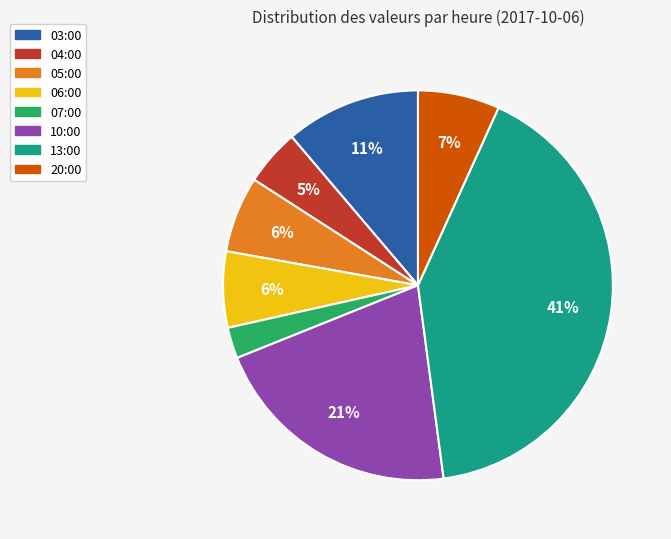

What is the largest slice in the pie chart?

13:00